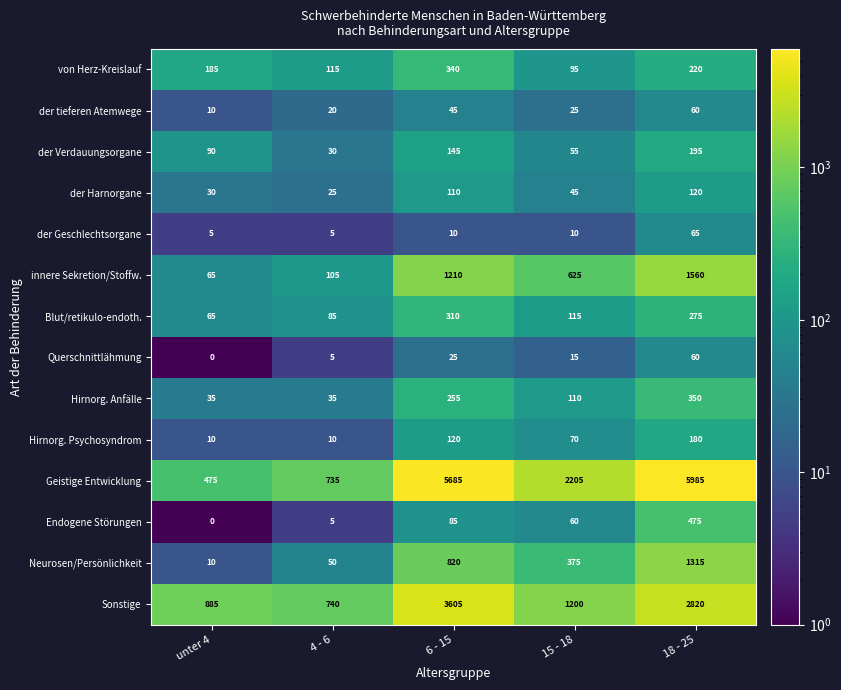

What is the spread (max minus min) of values at 4 - 6?

735